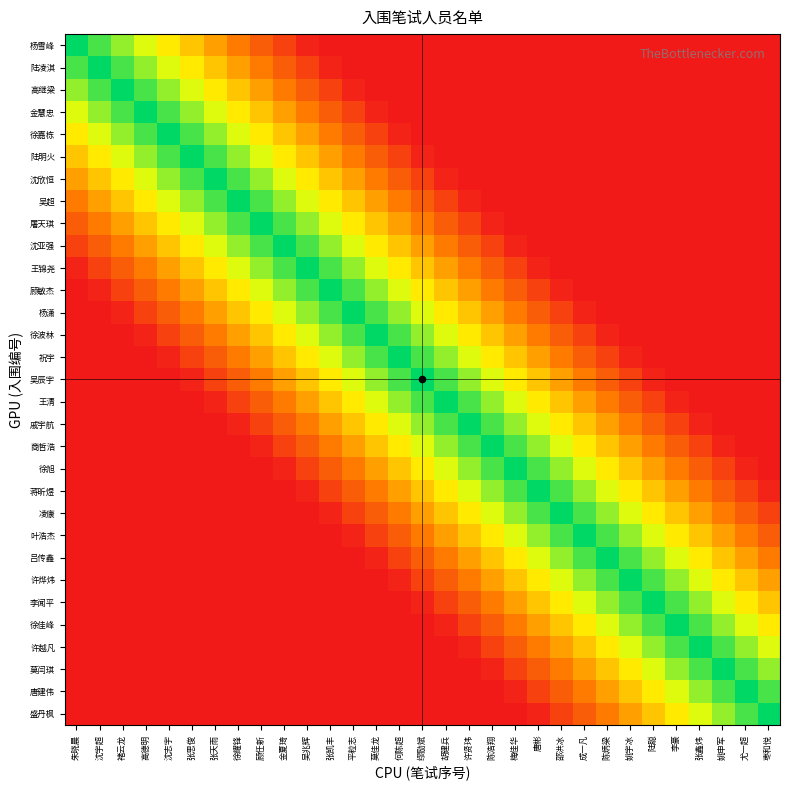

Reading left to right, list all the values displayed in this chart.

杨雪峰: 朱晓晨=1.0	沈宇超=0.9	褚云龙=0.8	高德明=0.7	沈志宇=0.6	张思俊=0.5	张天雨=0.4	徐耀锋=0.3	顾任新=0.2	金夏琦=0.1	吴兆辉=0.0	张凯丰=0.0	平粒志=0.0	莫佳龙=0.0	何陈超=0.0	缪励斌=0.0	胡建兵=0.0	许贤玮=0.0	陈浩翔=0.0	梅佳华=0.0	唐彬=0.0	邵洪冰=0.0	成一凡=0.0	陈炳梁=0.0	姚宇冰=0.0	陆聪=0.0	李豪=0.0	张鑫炜=0.0	姚申军=0.0	尤一超=0.0	枣和悦=0.0
陆凌淇: 朱晓晨=0.9	沈宇超=1.0	褚云龙=0.9	高德明=0.8	沈志宇=0.7	张思俊=0.6	张天雨=0.5	徐耀锋=0.4	顾任新=0.3	金夏琦=0.2	吴兆辉=0.1	张凯丰=0.0	平粒志=0.0	莫佳龙=0.0	何陈超=0.0	缪励斌=0.0	胡建兵=0.0	许贤玮=0.0	陈浩翔=0.0	梅佳华=0.0	唐彬=0.0	邵洪冰=0.0	成一凡=0.0	陈炳梁=0.0	姚宇冰=0.0	陆聪=0.0	李豪=0.0	张鑫炜=0.0	姚申军=0.0	尤一超=0.0	枣和悦=0.0
高继梁: 朱晓晨=0.8	沈宇超=0.9	褚云龙=1.0	高德明=0.9	沈志宇=0.8	张思俊=0.7	张天雨=0.6	徐耀锋=0.5	顾任新=0.4	金夏琦=0.3	吴兆辉=0.2	张凯丰=0.1	平粒志=0.0	莫佳龙=0.0	何陈超=0.0	缪励斌=0.0	胡建兵=0.0	许贤玮=0.0	陈浩翔=0.0	梅佳华=0.0	唐彬=0.0	邵洪冰=0.0	成一凡=0.0	陈炳梁=0.0	姚宇冰=0.0	陆聪=0.0	李豪=0.0	张鑫炜=0.0	姚申军=0.0	尤一超=0.0	枣和悦=0.0
金慧忠: 朱晓晨=0.7	沈宇超=0.8	褚云龙=0.9	高德明=1.0	沈志宇=0.9	张思俊=0.8	张天雨=0.7	徐耀锋=0.6	顾任新=0.5	金夏琦=0.4	吴兆辉=0.3	张凯丰=0.2	平粒志=0.1	莫佳龙=0.0	何陈超=0.0	缪励斌=0.0	胡建兵=0.0	许贤玮=0.0	陈浩翔=0.0	梅佳华=0.0	唐彬=0.0	邵洪冰=0.0	成一凡=0.0	陈炳梁=0.0	姚宇冰=0.0	陆聪=0.0	李豪=0.0	张鑫炜=0.0	姚申军=0.0	尤一超=0.0	枣和悦=0.0
徐嘉栋: 朱晓晨=0.6	沈宇超=0.7	褚云龙=0.8	高德明=0.9	沈志宇=1.0	张思俊=0.9	张天雨=0.8	徐耀锋=0.7	顾任新=0.6	金夏琦=0.5	吴兆辉=0.4	张凯丰=0.3	平粒志=0.2	莫佳龙=0.1	何陈超=0.0	缪励斌=0.0	胡建兵=0.0	许贤玮=0.0	陈浩翔=0.0	梅佳华=0.0	唐彬=0.0	邵洪冰=0.0	成一凡=0.0	陈炳梁=0.0	姚宇冰=0.0	陆聪=0.0	李豪=0.0	张鑫炜=0.0	姚申军=0.0	尤一超=0.0	枣和悦=0.0
陆明火: 朱晓晨=0.5	沈宇超=0.6	褚云龙=0.7	高德明=0.8	沈志宇=0.9	张思俊=1.0	张天雨=0.9	徐耀锋=0.8	顾任新=0.7	金夏琦=0.6	吴兆辉=0.5	张凯丰=0.4	平粒志=0.3	莫佳龙=0.2	何陈超=0.1	缪励斌=0.0	胡建兵=0.0	许贤玮=0.0	陈浩翔=0.0	梅佳华=0.0	唐彬=0.0	邵洪冰=0.0	成一凡=0.0	陈炳梁=0.0	姚宇冰=0.0	陆聪=0.0	李豪=0.0	张鑫炜=0.0	姚申军=0.0	尤一超=0.0	枣和悦=0.0
沈欣恒: 朱晓晨=0.4	沈宇超=0.5	褚云龙=0.6	高德明=0.7	沈志宇=0.8	张思俊=0.9	张天雨=1.0	徐耀锋=0.9	顾任新=0.8	金夏琦=0.7	吴兆辉=0.6	张凯丰=0.5	平粒志=0.4	莫佳龙=0.3	何陈超=0.2	缪励斌=0.1	胡建兵=0.0	许贤玮=0.0	陈浩翔=0.0	梅佳华=0.0	唐彬=0.0	邵洪冰=0.0	成一凡=0.0	陈炳梁=0.0	姚宇冰=0.0	陆聪=0.0	李豪=0.0	张鑫炜=0.0	姚申军=0.0	尤一超=0.0	枣和悦=0.0
吴超: 朱晓晨=0.3	沈宇超=0.4	褚云龙=0.5	高德明=0.6	沈志宇=0.7	张思俊=0.8	张天雨=0.9	徐耀锋=1.0	顾任新=0.9	金夏琦=0.8	吴兆辉=0.7	张凯丰=0.6	平粒志=0.5	莫佳龙=0.4	何陈超=0.3	缪励斌=0.2	胡建兵=0.1	许贤玮=0.0	陈浩翔=0.0	梅佳华=0.0	唐彬=0.0	邵洪冰=0.0	成一凡=0.0	陈炳梁=0.0	姚宇冰=0.0	陆聪=0.0	李豪=0.0	张鑫炜=0.0	姚申军=0.0	尤一超=0.0	枣和悦=0.0
屠天琪: 朱晓晨=0.2	沈宇超=0.3	褚云龙=0.4	高德明=0.5	沈志宇=0.6	张思俊=0.7	张天雨=0.8	徐耀锋=0.9	顾任新=1.0	金夏琦=0.9	吴兆辉=0.8	张凯丰=0.7	平粒志=0.6	莫佳龙=0.5	何陈超=0.4	缪励斌=0.3	胡建兵=0.2	许贤玮=0.1	陈浩翔=0.0	梅佳华=0.0	唐彬=0.0	邵洪冰=0.0	成一凡=0.0	陈炳梁=0.0	姚宇冰=0.0	陆聪=0.0	李豪=0.0	张鑫炜=0.0	姚申军=0.0	尤一超=0.0	枣和悦=0.0
沈亚强: 朱晓晨=0.1	沈宇超=0.2	褚云龙=0.3	高德明=0.4	沈志宇=0.5	张思俊=0.6	张天雨=0.7	徐耀锋=0.8	顾任新=0.9	金夏琦=1.0	吴兆辉=0.9	张凯丰=0.8	平粒志=0.7	莫佳龙=0.6	何陈超=0.5	缪励斌=0.4	胡建兵=0.3	许贤玮=0.2	陈浩翔=0.1	梅佳华=0.0	唐彬=0.0	邵洪冰=0.0	成一凡=0.0	陈炳梁=0.0	姚宇冰=0.0	陆聪=0.0	李豪=0.0	张鑫炜=0.0	姚申军=0.0	尤一超=0.0	枣和悦=0.0
王锦尧: 朱晓晨=0.0	沈宇超=0.1	褚云龙=0.2	高德明=0.3	沈志宇=0.4	张思俊=0.5	张天雨=0.6	徐耀锋=0.7	顾任新=0.8	金夏琦=0.9	吴兆辉=1.0	张凯丰=0.9	平粒志=0.8	莫佳龙=0.7	何陈超=0.6	缪励斌=0.5	胡建兵=0.4	许贤玮=0.3	陈浩翔=0.2	梅佳华=0.1	唐彬=0.0	邵洪冰=0.0	成一凡=0.0	陈炳梁=0.0	姚宇冰=0.0	陆聪=0.0	李豪=0.0	张鑫炜=0.0	姚申军=0.0	尤一超=0.0	枣和悦=0.0
顾敏杰: 朱晓晨=0.0	沈宇超=0.0	褚云龙=0.1	高德明=0.2	沈志宇=0.3	张思俊=0.4	张天雨=0.5	徐耀锋=0.6	顾任新=0.7	金夏琦=0.8	吴兆辉=0.9	张凯丰=1.0	平粒志=0.9	莫佳龙=0.8	何陈超=0.7	缪励斌=0.6	胡建兵=0.5	许贤玮=0.4	陈浩翔=0.3	梅佳华=0.2	唐彬=0.1	邵洪冰=0.0	成一凡=0.0	陈炳梁=0.0	姚宇冰=0.0	陆聪=0.0	李豪=0.0	张鑫炜=0.0	姚申军=0.0	尤一超=0.0	枣和悦=0.0
杨潇: 朱晓晨=0.0	沈宇超=0.0	褚云龙=0.0	高德明=0.1	沈志宇=0.2	张思俊=0.3	张天雨=0.4	徐耀锋=0.5	顾任新=0.6	金夏琦=0.7	吴兆辉=0.8	张凯丰=0.9	平粒志=1.0	莫佳龙=0.9	何陈超=0.8	缪励斌=0.7	胡建兵=0.6	许贤玮=0.5	陈浩翔=0.4	梅佳华=0.3	唐彬=0.2	邵洪冰=0.1	成一凡=0.0	陈炳梁=0.0	姚宇冰=0.0	陆聪=0.0	李豪=0.0	张鑫炜=0.0	姚申军=0.0	尤一超=0.0	枣和悦=0.0
徐波林: 朱晓晨=0.0	沈宇超=0.0	褚云龙=0.0	高德明=0.0	沈志宇=0.1	张思俊=0.2	张天雨=0.3	徐耀锋=0.4	顾任新=0.5	金夏琦=0.6	吴兆辉=0.7	张凯丰=0.8	平粒志=0.9	莫佳龙=1.0	何陈超=0.9	缪励斌=0.8	胡建兵=0.7	许贤玮=0.6	陈浩翔=0.5	梅佳华=0.4	唐彬=0.3	邵洪冰=0.2	成一凡=0.1	陈炳梁=0.0	姚宇冰=0.0	陆聪=0.0	李豪=0.0	张鑫炜=0.0	姚申军=0.0	尤一超=0.0	枣和悦=0.0
祝宇: 朱晓晨=0.0	沈宇超=0.0	褚云龙=0.0	高德明=0.0	沈志宇=0.0	张思俊=0.1	张天雨=0.2	徐耀锋=0.3	顾任新=0.4	金夏琦=0.5	吴兆辉=0.6	张凯丰=0.7	平粒志=0.8	莫佳龙=0.9	何陈超=1.0	缪励斌=0.9	胡建兵=0.8	许贤玮=0.7	陈浩翔=0.6	梅佳华=0.5	唐彬=0.4	邵洪冰=0.3	成一凡=0.2	陈炳梁=0.1	姚宇冰=0.0	陆聪=0.0	李豪=0.0	张鑫炜=0.0	姚申军=0.0	尤一超=0.0	枣和悦=0.0
吴辰宇: 朱晓晨=0.0	沈宇超=0.0	褚云龙=0.0	高德明=0.0	沈志宇=0.0	张思俊=0.0	张天雨=0.1	徐耀锋=0.2	顾任新=0.3	金夏琦=0.4	吴兆辉=0.5	张凯丰=0.6	平粒志=0.7	莫佳龙=0.8	何陈超=0.9	缪励斌=1.0	胡建兵=0.9	许贤玮=0.8	陈浩翔=0.7	梅佳华=0.6	唐彬=0.5	邵洪冰=0.4	成一凡=0.3	陈炳梁=0.2	姚宇冰=0.1	陆聪=0.0	李豪=0.0	张鑫炜=0.0	姚申军=0.0	尤一超=0.0	枣和悦=0.0
王清: 朱晓晨=0.0	沈宇超=0.0	褚云龙=0.0	高德明=0.0	沈志宇=0.0	张思俊=0.0	张天雨=0.0	徐耀锋=0.1	顾任新=0.2	金夏琦=0.3	吴兆辉=0.4	张凯丰=0.5	平粒志=0.6	莫佳龙=0.7	何陈超=0.8	缪励斌=0.9	胡建兵=1.0	许贤玮=0.9	陈浩翔=0.8	梅佳华=0.7	唐彬=0.6	邵洪冰=0.5	成一凡=0.4	陈炳梁=0.3	姚宇冰=0.2	陆聪=0.1	李豪=0.0	张鑫炜=0.0	姚申军=0.0	尤一超=0.0	枣和悦=0.0
戚宇航: 朱晓晨=0.0	沈宇超=0.0	褚云龙=0.0	高德明=0.0	沈志宇=0.0	张思俊=0.0	张天雨=0.0	徐耀锋=0.0	顾任新=0.1	金夏琦=0.2	吴兆辉=0.3	张凯丰=0.4	平粒志=0.5	莫佳龙=0.6	何陈超=0.7	缪励斌=0.8	胡建兵=0.9	许贤玮=1.0	陈浩翔=0.9	梅佳华=0.8	唐彬=0.7	邵洪冰=0.6	成一凡=0.5	陈炳梁=0.4	姚宇冰=0.3	陆聪=0.2	李豪=0.1	张鑫炜=0.0	姚申军=0.0	尤一超=0.0	枣和悦=0.0
商哲浩: 朱晓晨=0.0	沈宇超=0.0	褚云龙=0.0	高德明=0.0	沈志宇=0.0	张思俊=0.0	张天雨=0.0	徐耀锋=0.0	顾任新=0.0	金夏琦=0.1	吴兆辉=0.2	张凯丰=0.3	平粒志=0.4	莫佳龙=0.5	何陈超=0.6	缪励斌=0.7	胡建兵=0.8	许贤玮=0.9	陈浩翔=1.0	梅佳华=0.9	唐彬=0.8	邵洪冰=0.7	成一凡=0.6	陈炳梁=0.5	姚宇冰=0.4	陆聪=0.3	李豪=0.2	张鑫炜=0.1	姚申军=0.0	尤一超=0.0	枣和悦=0.0
徐旭: 朱晓晨=0.0	沈宇超=0.0	褚云龙=0.0	高德明=0.0	沈志宇=0.0	张思俊=0.0	张天雨=0.0	徐耀锋=0.0	顾任新=0.0	金夏琦=0.0	吴兆辉=0.1	张凯丰=0.2	平粒志=0.3	莫佳龙=0.4	何陈超=0.5	缪励斌=0.6	胡建兵=0.7	许贤玮=0.8	陈浩翔=0.9	梅佳华=1.0	唐彬=0.9	邵洪冰=0.8	成一凡=0.7	陈炳梁=0.6	姚宇冰=0.5	陆聪=0.4	李豪=0.3	张鑫炜=0.2	姚申军=0.1	尤一超=0.0	枣和悦=0.0
蒋昕煜: 朱晓晨=0.0	沈宇超=0.0	褚云龙=0.0	高德明=0.0	沈志宇=0.0	张思俊=0.0	张天雨=0.0	徐耀锋=0.0	顾任新=0.0	金夏琦=0.0	吴兆辉=0.0	张凯丰=0.1	平粒志=0.2	莫佳龙=0.3	何陈超=0.4	缪励斌=0.5	胡建兵=0.6	许贤玮=0.7	陈浩翔=0.8	梅佳华=0.9	唐彬=1.0	邵洪冰=0.9	成一凡=0.8	陈炳梁=0.7	姚宇冰=0.6	陆聪=0.5	李豪=0.4	张鑫炜=0.3	姚申军=0.2	尤一超=0.1	枣和悦=0.0
凌康: 朱晓晨=0.0	沈宇超=0.0	褚云龙=0.0	高德明=0.0	沈志宇=0.0	张思俊=0.0	张天雨=0.0	徐耀锋=0.0	顾任新=0.0	金夏琦=0.0	吴兆辉=0.0	张凯丰=0.0	平粒志=0.1	莫佳龙=0.2	何陈超=0.3	缪励斌=0.4	胡建兵=0.5	许贤玮=0.6	陈浩翔=0.7	梅佳华=0.8	唐彬=0.9	邵洪冰=1.0	成一凡=0.9	陈炳梁=0.8	姚宇冰=0.7	陆聪=0.6	李豪=0.5	张鑫炜=0.4	姚申军=0.3	尤一超=0.2	枣和悦=0.1
叶浩杰: 朱晓晨=0.0	沈宇超=0.0	褚云龙=0.0	高德明=0.0	沈志宇=0.0	张思俊=0.0	张天雨=0.0	徐耀锋=0.0	顾任新=0.0	金夏琦=0.0	吴兆辉=0.0	张凯丰=0.0	平粒志=0.0	莫佳龙=0.1	何陈超=0.2	缪励斌=0.3	胡建兵=0.4	许贤玮=0.5	陈浩翔=0.6	梅佳华=0.7	唐彬=0.8	邵洪冰=0.9	成一凡=1.0	陈炳梁=0.9	姚宇冰=0.8	陆聪=0.7	李豪=0.6	张鑫炜=0.5	姚申军=0.4	尤一超=0.3	枣和悦=0.2
吕传鑫: 朱晓晨=0.0	沈宇超=0.0	褚云龙=0.0	高德明=0.0	沈志宇=0.0	张思俊=0.0	张天雨=0.0	徐耀锋=0.0	顾任新=0.0	金夏琦=0.0	吴兆辉=0.0	张凯丰=0.0	平粒志=0.0	莫佳龙=0.0	何陈超=0.1	缪励斌=0.2	胡建兵=0.3	许贤玮=0.4	陈浩翔=0.5	梅佳华=0.6	唐彬=0.7	邵洪冰=0.8	成一凡=0.9	陈炳梁=1.0	姚宇冰=0.9	陆聪=0.8	李豪=0.7	张鑫炜=0.6	姚申军=0.5	尤一超=0.4	枣和悦=0.3
许烨炜: 朱晓晨=0.0	沈宇超=0.0	褚云龙=0.0	高德明=0.0	沈志宇=0.0	张思俊=0.0	张天雨=0.0	徐耀锋=0.0	顾任新=0.0	金夏琦=0.0	吴兆辉=0.0	张凯丰=0.0	平粒志=0.0	莫佳龙=0.0	何陈超=0.0	缪励斌=0.1	胡建兵=0.2	许贤玮=0.3	陈浩翔=0.4	梅佳华=0.5	唐彬=0.6	邵洪冰=0.7	成一凡=0.8	陈炳梁=0.9	姚宇冰=1.0	陆聪=0.9	李豪=0.8	张鑫炜=0.7	姚申军=0.6	尤一超=0.5	枣和悦=0.4
李闻平: 朱晓晨=0.0	沈宇超=0.0	褚云龙=0.0	高德明=0.0	沈志宇=0.0	张思俊=0.0	张天雨=0.0	徐耀锋=0.0	顾任新=0.0	金夏琦=0.0	吴兆辉=0.0	张凯丰=0.0	平粒志=0.0	莫佳龙=0.0	何陈超=0.0	缪励斌=0.0	胡建兵=0.1	许贤玮=0.2	陈浩翔=0.3	梅佳华=0.4	唐彬=0.5	邵洪冰=0.6	成一凡=0.7	陈炳梁=0.8	姚宇冰=0.9	陆聪=1.0	李豪=0.9	张鑫炜=0.8	姚申军=0.7	尤一超=0.6	枣和悦=0.5
徐佳峰: 朱晓晨=0.0	沈宇超=0.0	褚云龙=0.0	高德明=0.0	沈志宇=0.0	张思俊=0.0	张天雨=0.0	徐耀锋=0.0	顾任新=0.0	金夏琦=0.0	吴兆辉=0.0	张凯丰=0.0	平粒志=0.0	莫佳龙=0.0	何陈超=0.0	缪励斌=0.0	胡建兵=0.0	许贤玮=0.1	陈浩翔=0.2	梅佳华=0.3	唐彬=0.4	邵洪冰=0.5	成一凡=0.6	陈炳梁=0.7	姚宇冰=0.8	陆聪=0.9	李豪=1.0	张鑫炜=0.9	姚申军=0.8	尤一超=0.7	枣和悦=0.6
许越凡: 朱晓晨=0.0	沈宇超=0.0	褚云龙=0.0	高德明=0.0	沈志宇=0.0	张思俊=0.0	张天雨=0.0	徐耀锋=0.0	顾任新=0.0	金夏琦=0.0	吴兆辉=0.0	张凯丰=0.0	平粒志=0.0	莫佳龙=0.0	何陈超=0.0	缪励斌=0.0	胡建兵=0.0	许贤玮=0.0	陈浩翔=0.1	梅佳华=0.2	唐彬=0.3	邵洪冰=0.4	成一凡=0.5	陈炳梁=0.6	姚宇冰=0.7	陆聪=0.8	李豪=0.9	张鑫炜=1.0	姚申军=0.9	尤一超=0.8	枣和悦=0.7
莫闫琪: 朱晓晨=0.0	沈宇超=0.0	褚云龙=0.0	高德明=0.0	沈志宇=0.0	张思俊=0.0	张天雨=0.0	徐耀锋=0.0	顾任新=0.0	金夏琦=0.0	吴兆辉=0.0	张凯丰=0.0	平粒志=0.0	莫佳龙=0.0	何陈超=0.0	缪励斌=0.0	胡建兵=0.0	许贤玮=0.0	陈浩翔=0.0	梅佳华=0.1	唐彬=0.2	邵洪冰=0.3	成一凡=0.4	陈炳梁=0.5	姚宇冰=0.6	陆聪=0.7	李豪=0.8	张鑫炜=0.9	姚申军=1.0	尤一超=0.9	枣和悦=0.8
唐建伟: 朱晓晨=0.0	沈宇超=0.0	褚云龙=0.0	高德明=0.0	沈志宇=0.0	张思俊=0.0	张天雨=0.0	徐耀锋=0.0	顾任新=0.0	金夏琦=0.0	吴兆辉=0.0	张凯丰=0.0	平粒志=0.0	莫佳龙=0.0	何陈超=0.0	缪励斌=0.0	胡建兵=0.0	许贤玮=0.0	陈浩翔=0.0	梅佳华=0.0	唐彬=0.1	邵洪冰=0.2	成一凡=0.3	陈炳梁=0.4	姚宇冰=0.5	陆聪=0.6	李豪=0.7	张鑫炜=0.8	姚申军=0.9	尤一超=1.0	枣和悦=0.9
盛丹枫: 朱晓晨=0.0	沈宇超=0.0	褚云龙=0.0	高德明=0.0	沈志宇=0.0	张思俊=0.0	张天雨=0.0	徐耀锋=0.0	顾任新=0.0	金夏琦=0.0	吴兆辉=0.0	张凯丰=0.0	平粒志=0.0	莫佳龙=0.0	何陈超=0.0	缪励斌=0.0	胡建兵=0.0	许贤玮=0.0	陈浩翔=0.0	梅佳华=0.0	唐彬=0.0	邵洪冰=0.1	成一凡=0.2	陈炳梁=0.3	姚宇冰=0.4	陆聪=0.5	李豪=0.6	张鑫炜=0.7	姚申军=0.8	尤一超=0.9	枣和悦=1.0